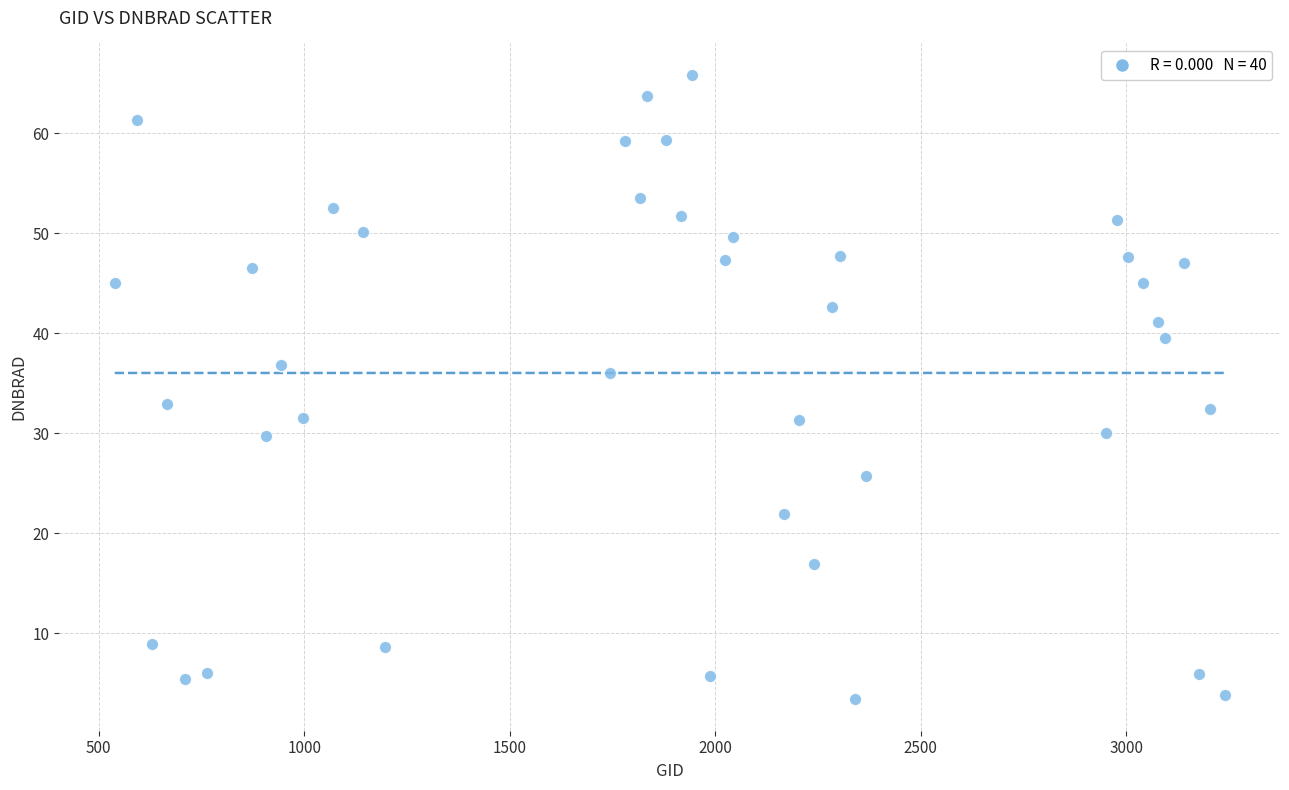

What is the range of Y values (max minus min)?

62.5